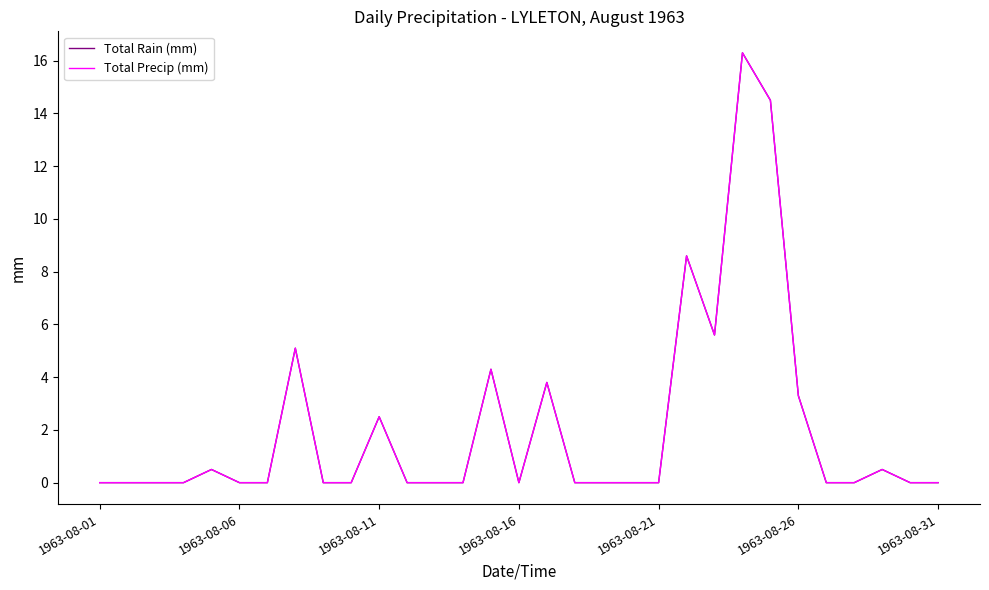

At which category does Total Precip (mm) reach its first local valley?

1963-08-16